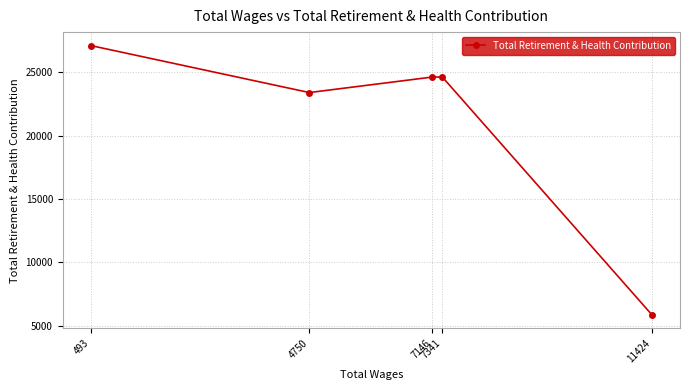

How many categories are shown in the chart?

5